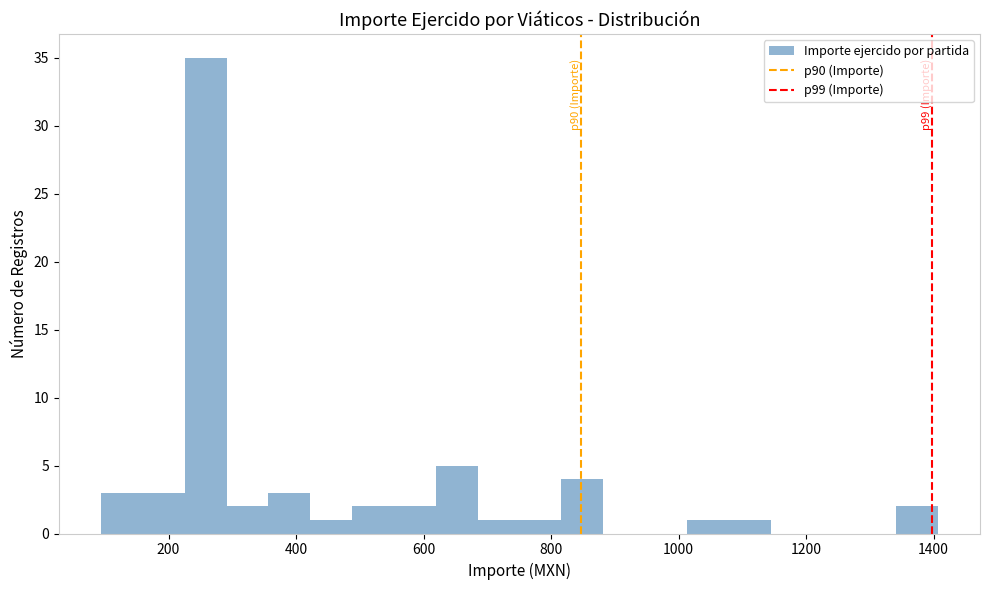

Read against the x-axis, roughly where is the centre of the tallest bar?

260